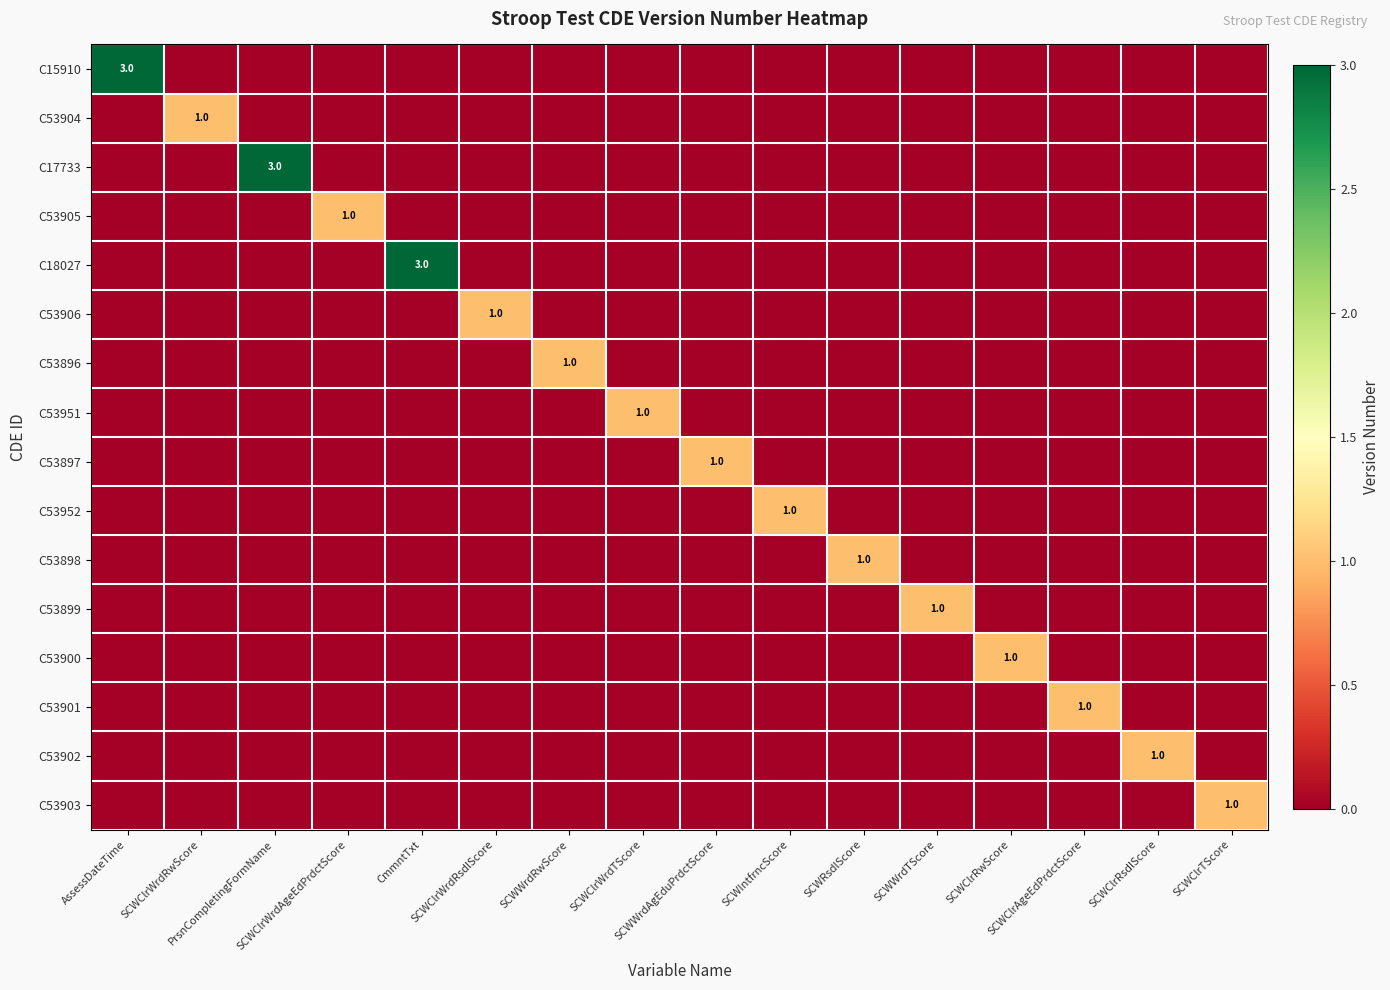

How many data points in C53901 are above 0?

1